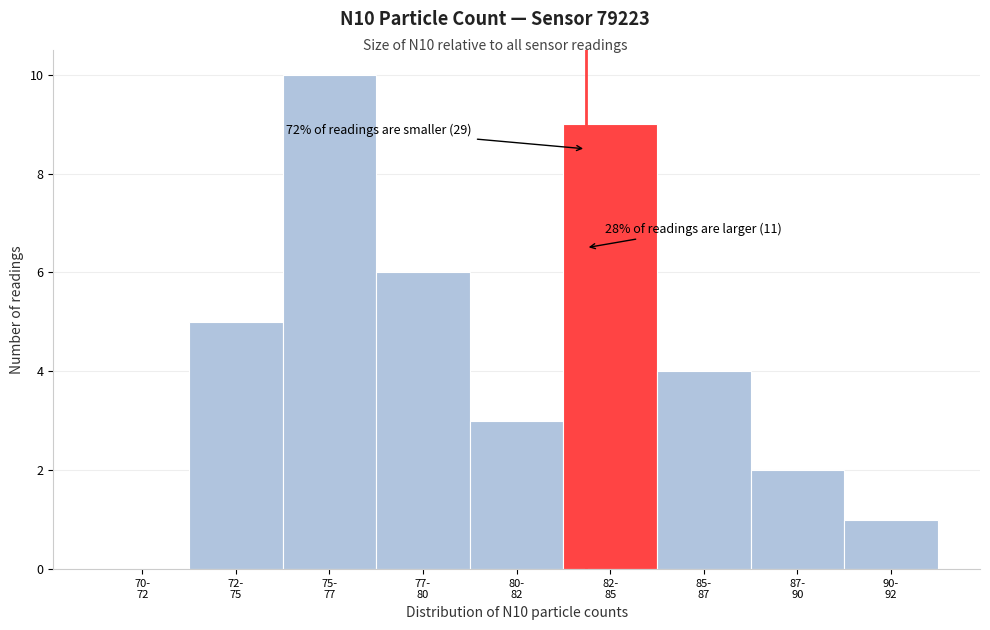

What is the sum of all values?

40